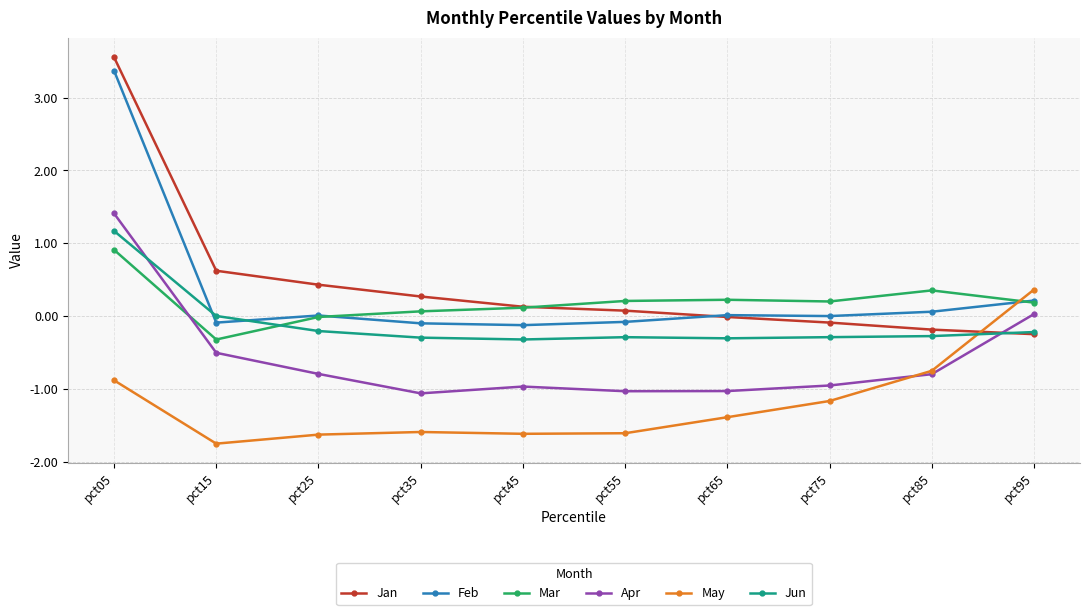

Which series ends up on top after the final intersection of Mar and Jan?

Mar